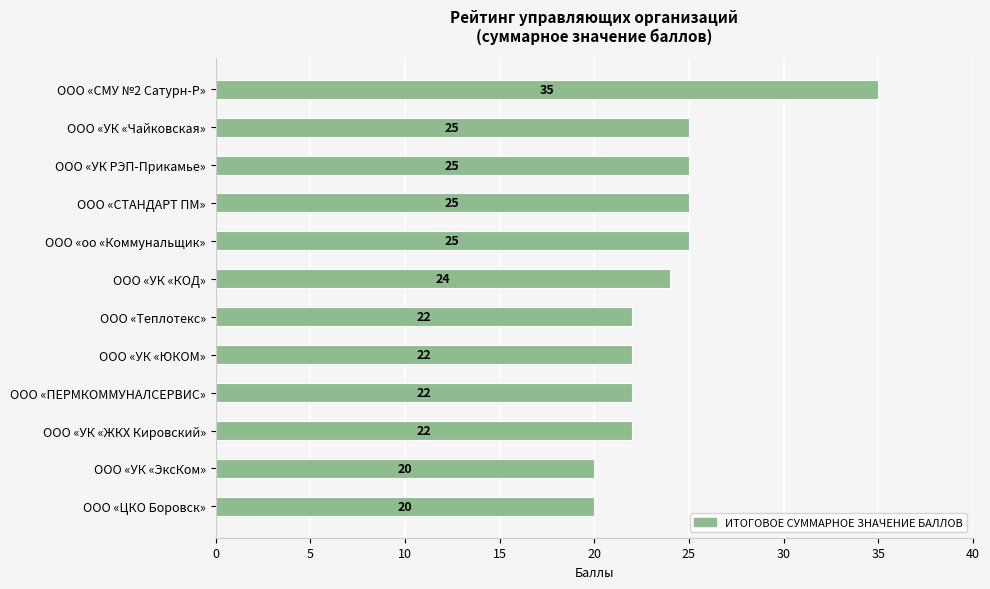

Which has a higher value, ООО «УК «ЖКХ Кировский» or ООО «УК «КОД»?

ООО «УК «КОД»